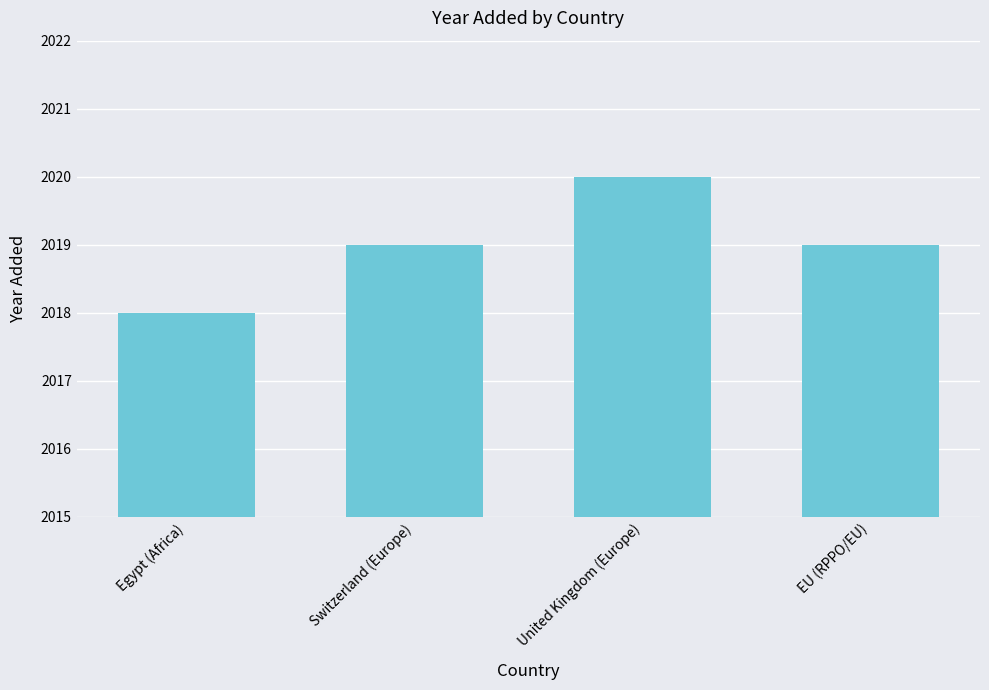

What is the ratio of the value at Egypt (Africa) to the value at United Kingdom (Europe)?

1.0